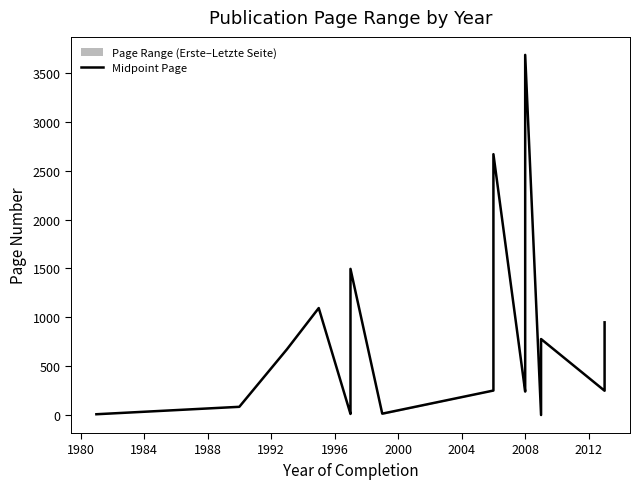

What is the sum of all values?

16721.5